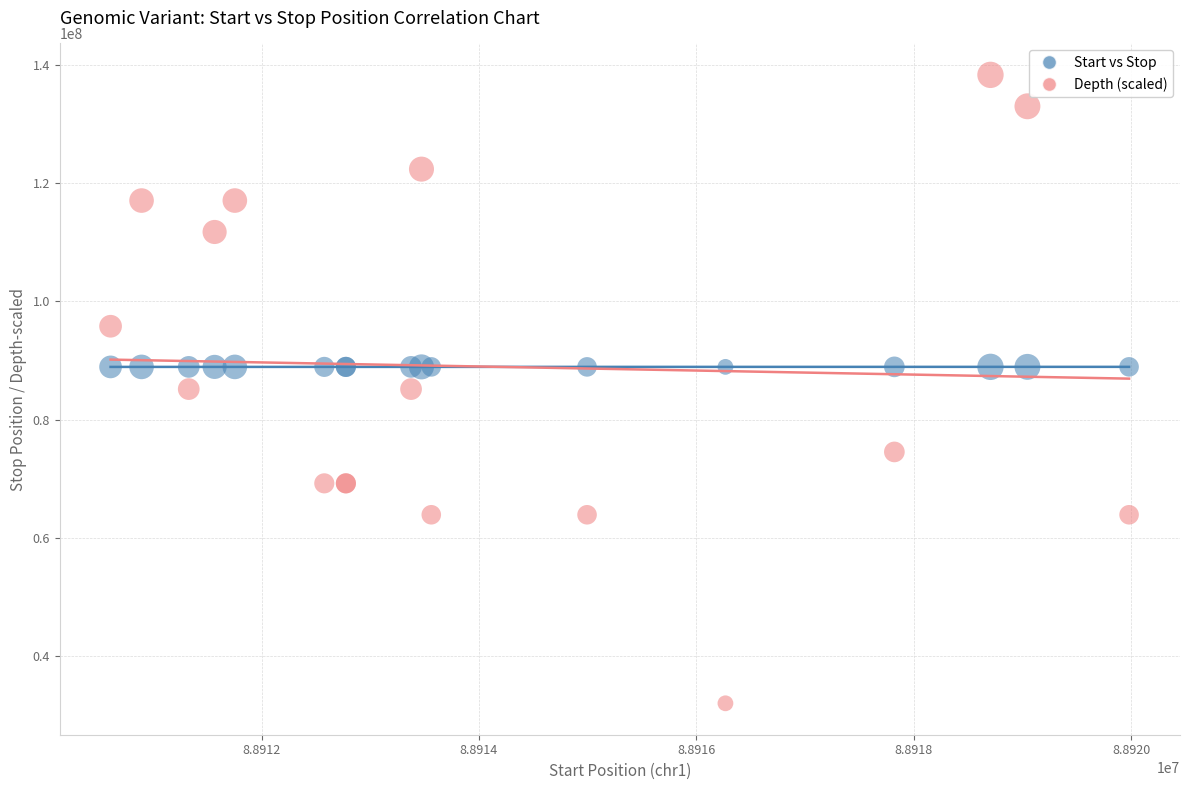

Which series contains the highest Y value?

Depth (scaled)